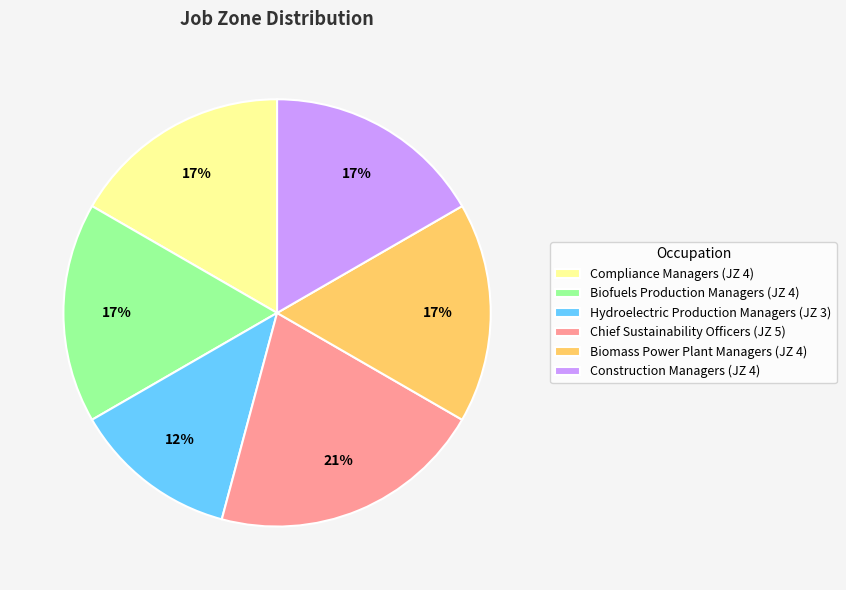

Which slice is the largest?

Chief Sustainability Officers